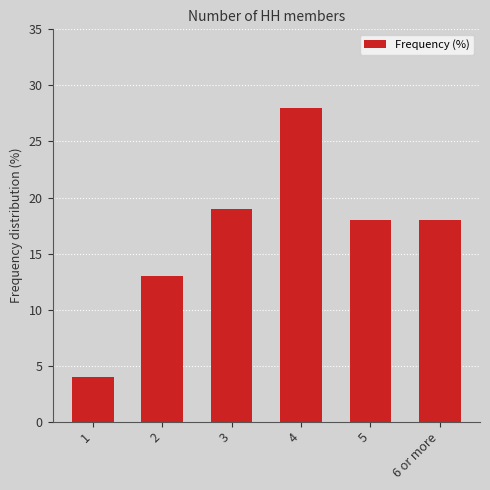

What is the sum of the values at 2 and 5?

31